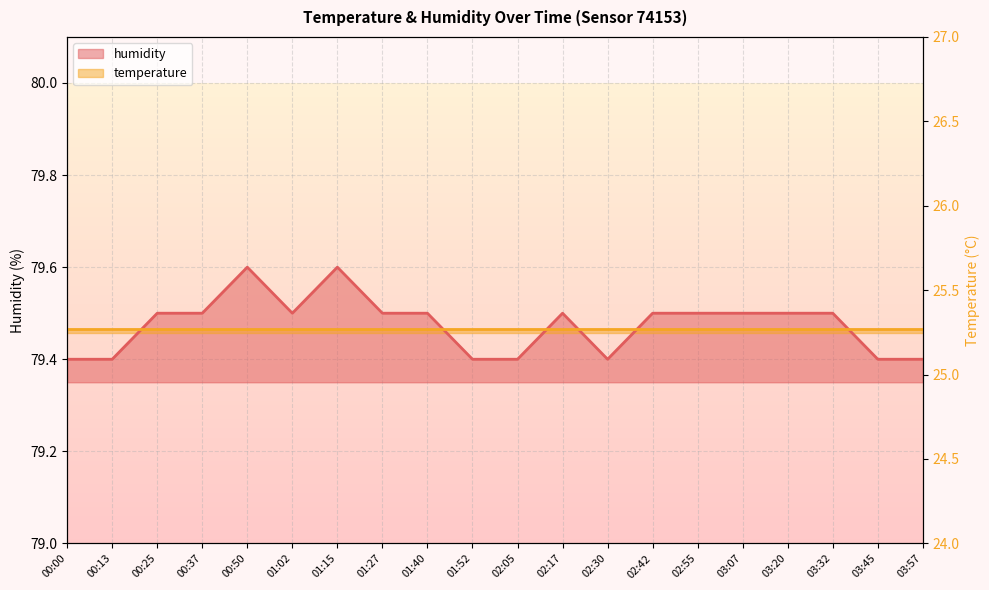

The value at 00:37 is 122.3. True or false?

False